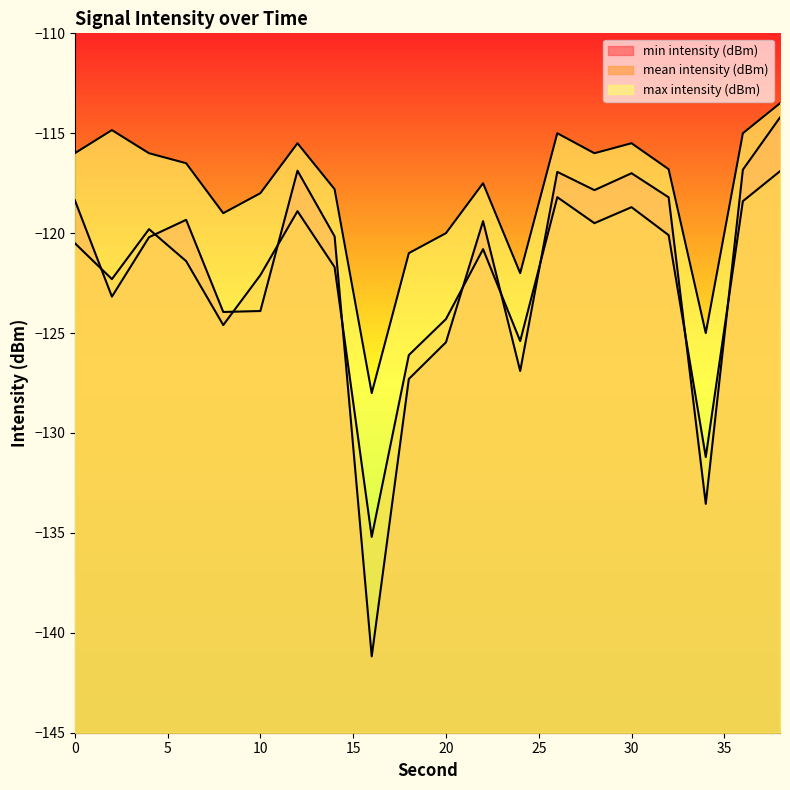

Is it true that min intensity (dBm) equals -67.1 at 8?

False